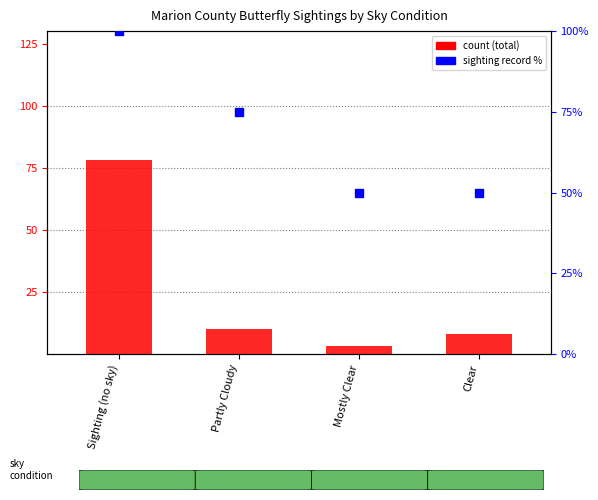

At which category is the sum across all series the highest?

Sighting (no sky)